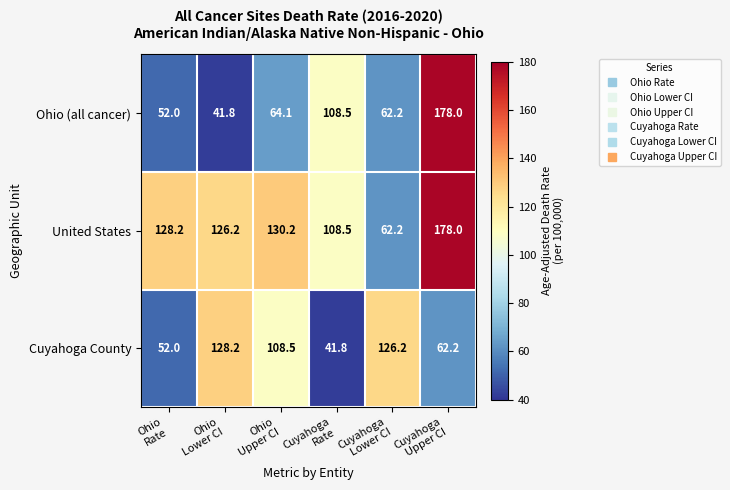

What is the sum of all Cuyahoga County values?

518.9